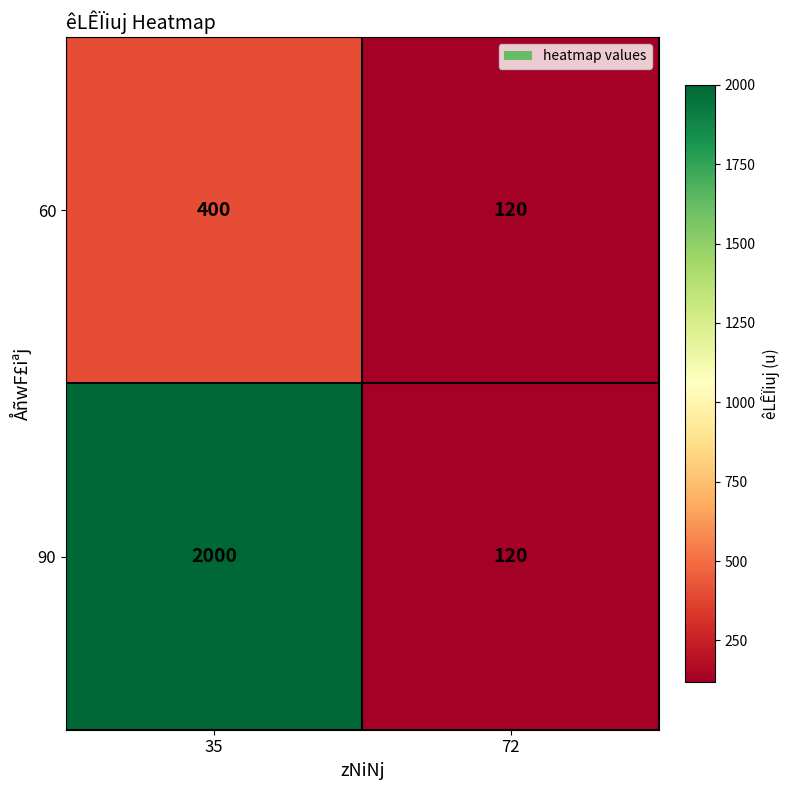

At which category is the sum across all series the highest?

35